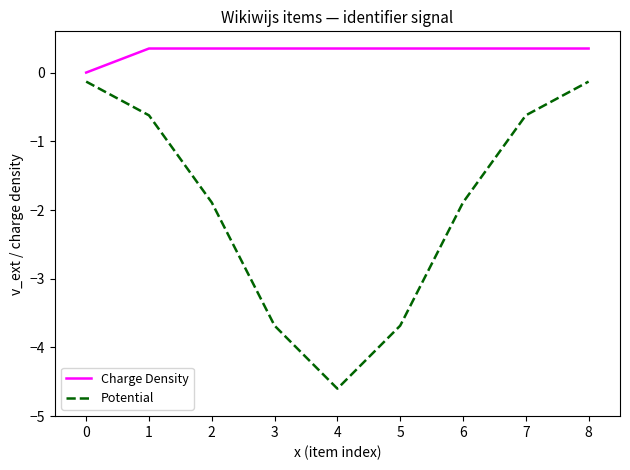

Which label corresponds to the smallest value in the chart?

4